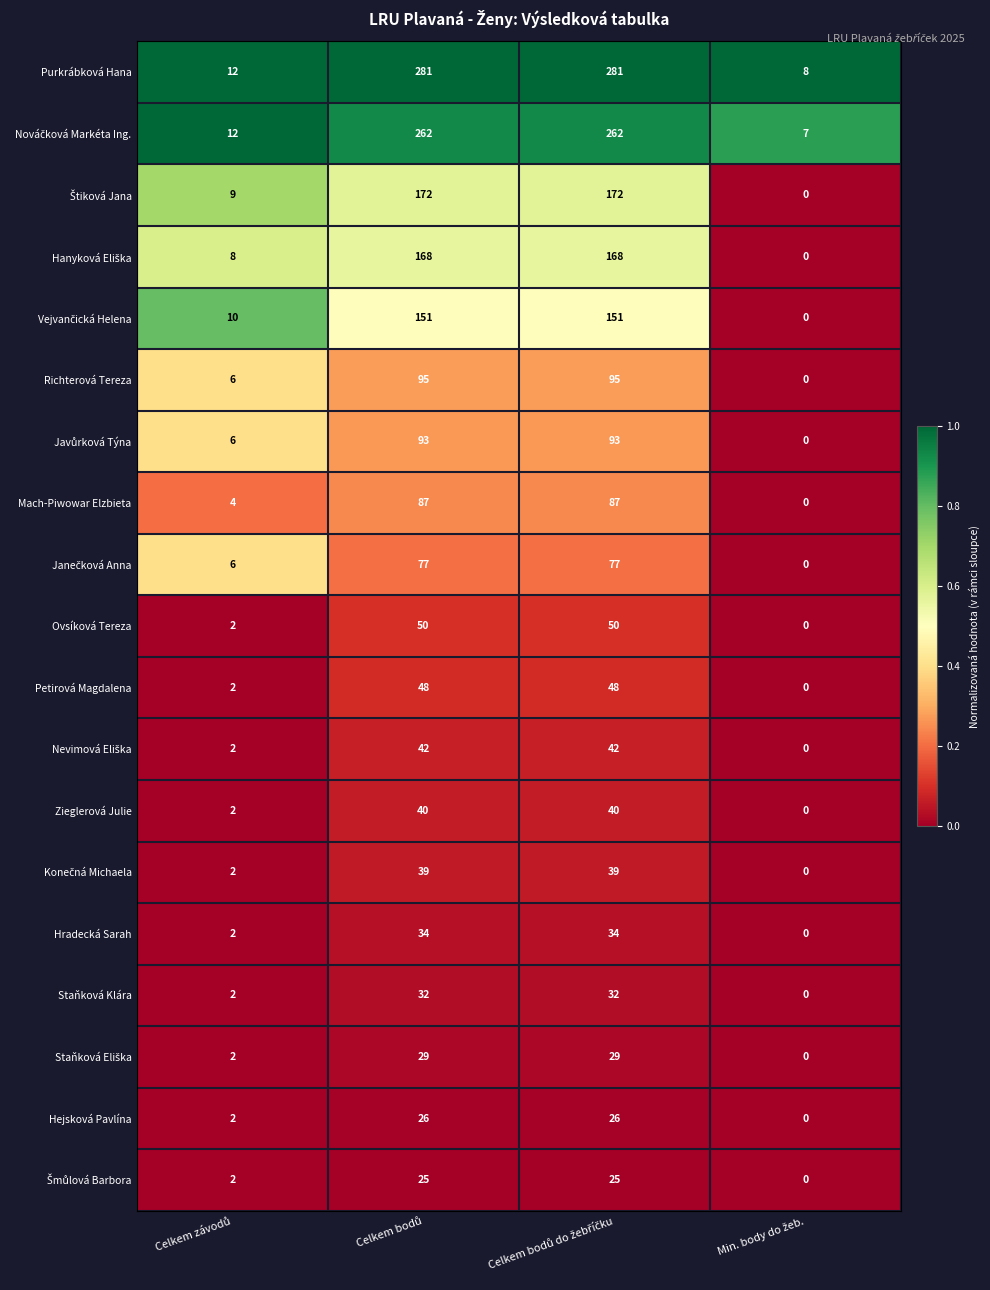

What is the maximum value shown in the chart?

281